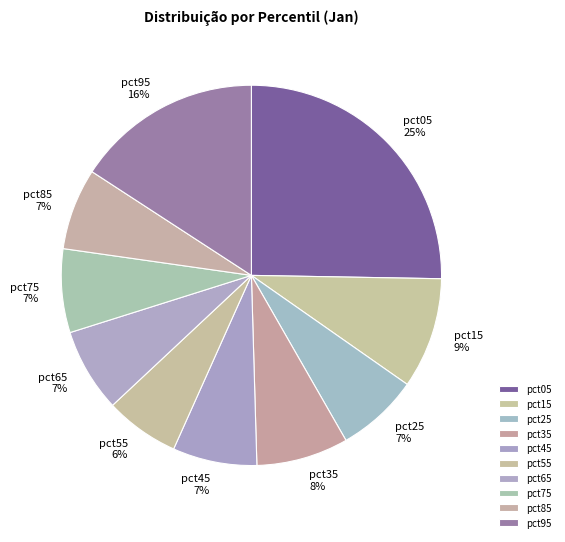

Which has a higher value, pct15 or pct35?

pct15